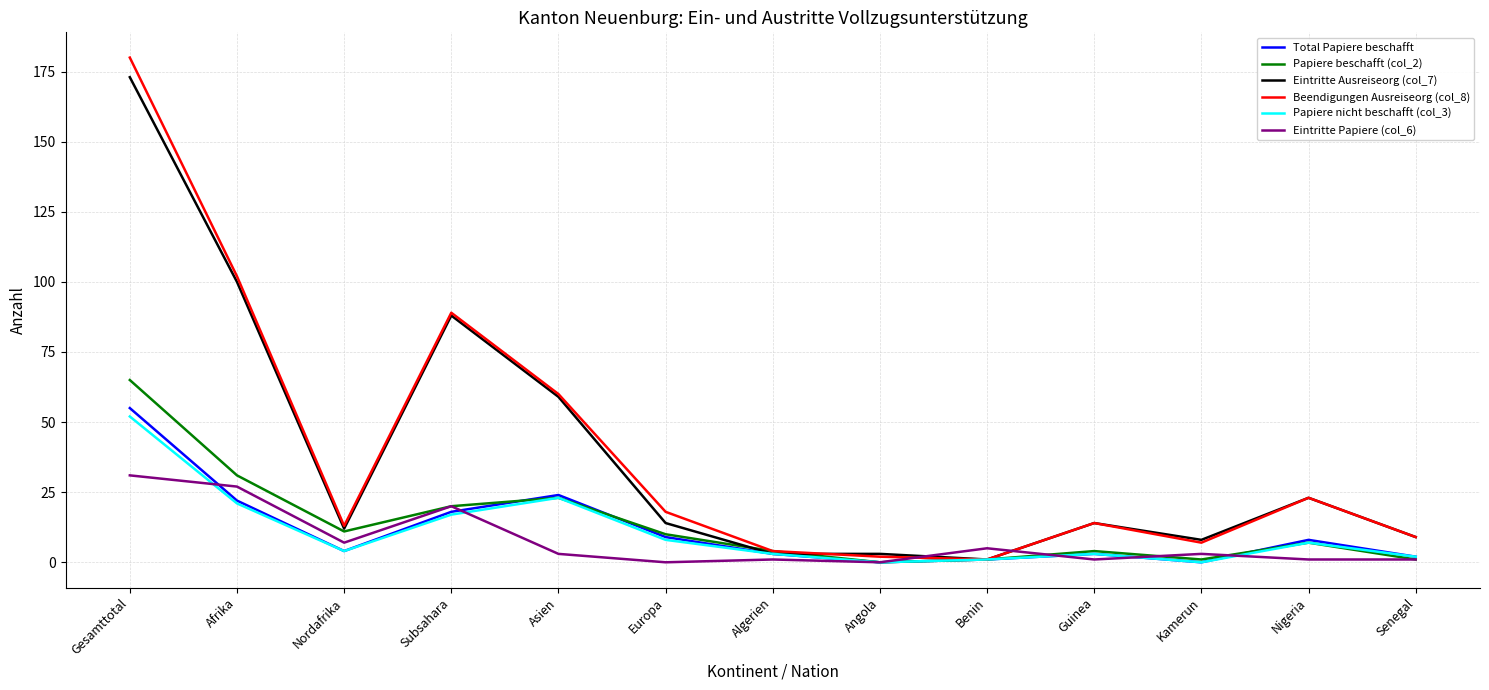

True or false: Papiere beschafft (col_2) has more than 0 interior local peaks.

True